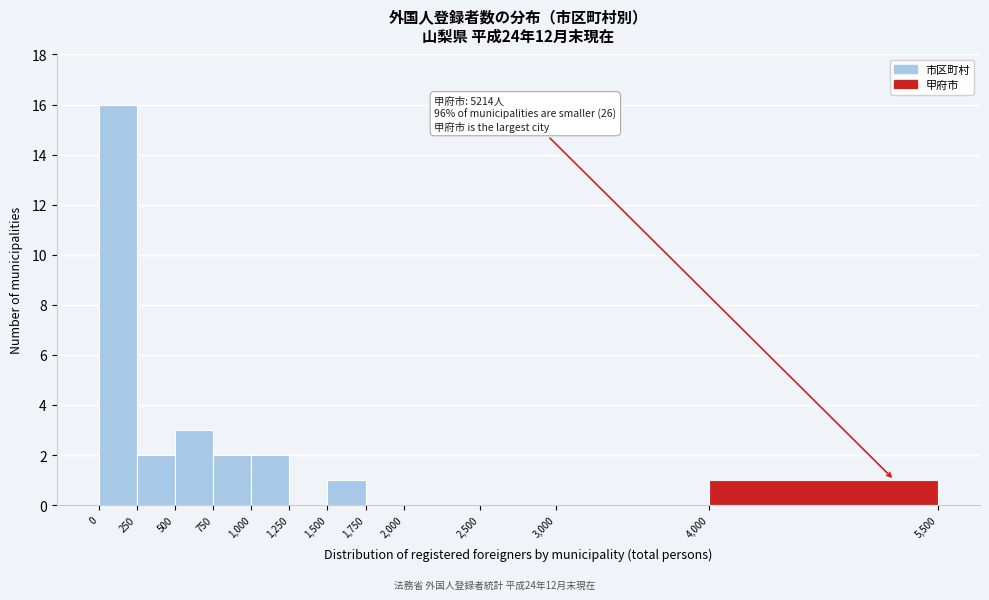

Which range on the x-axis has the tallest bar?

0 to 250